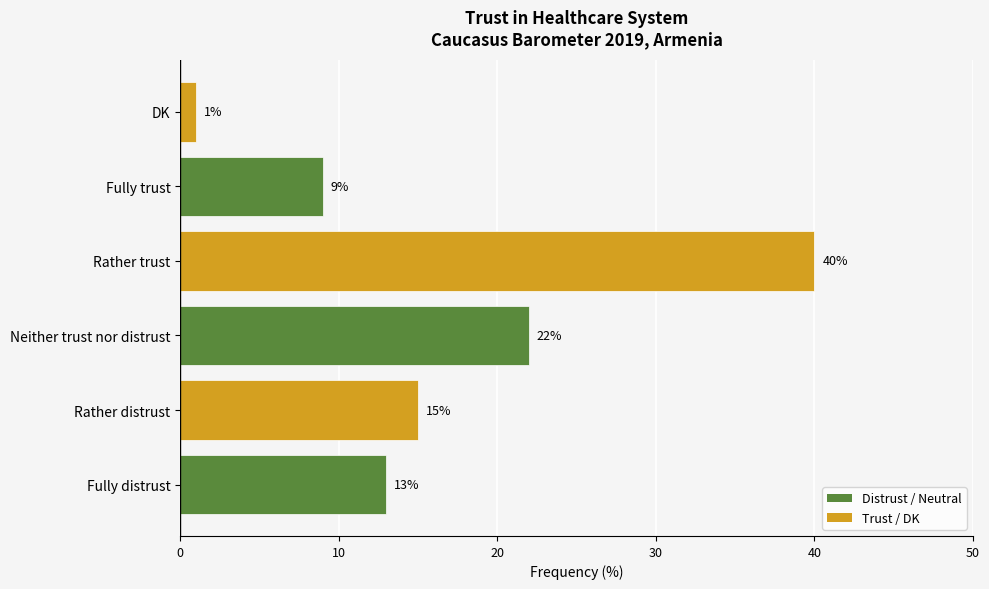

Are the bars horizontal?

Yes